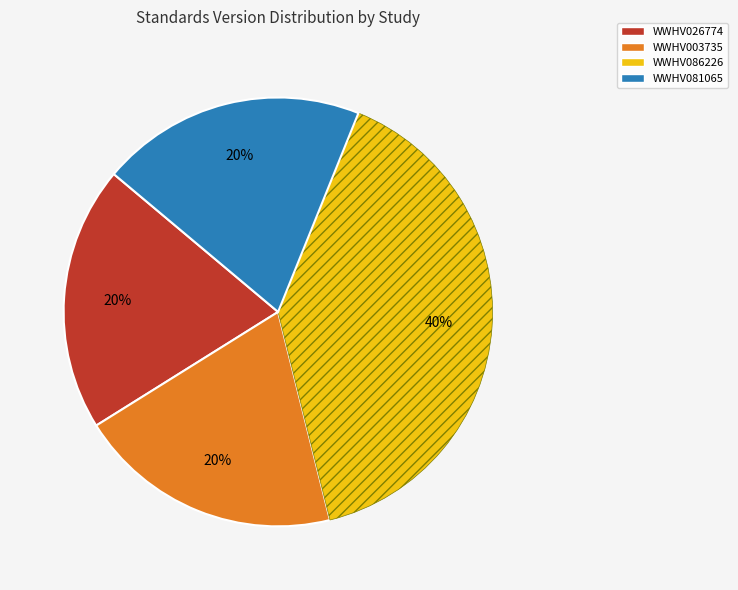

Is the sum of WWHV081065 and WWHV086226 greater than half?

Yes